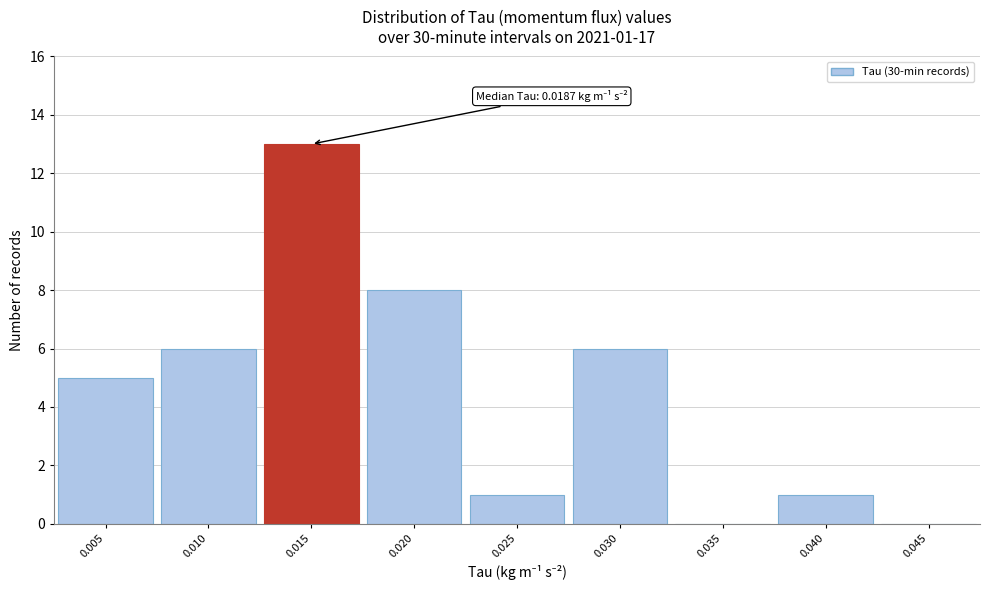

Reading right to left, transcribe all the data shown in this chart.

0.045=0	0.040=1	0.035=0	0.030=6	0.025=1	0.020=8	0.015=13	0.010=6	0.005=5